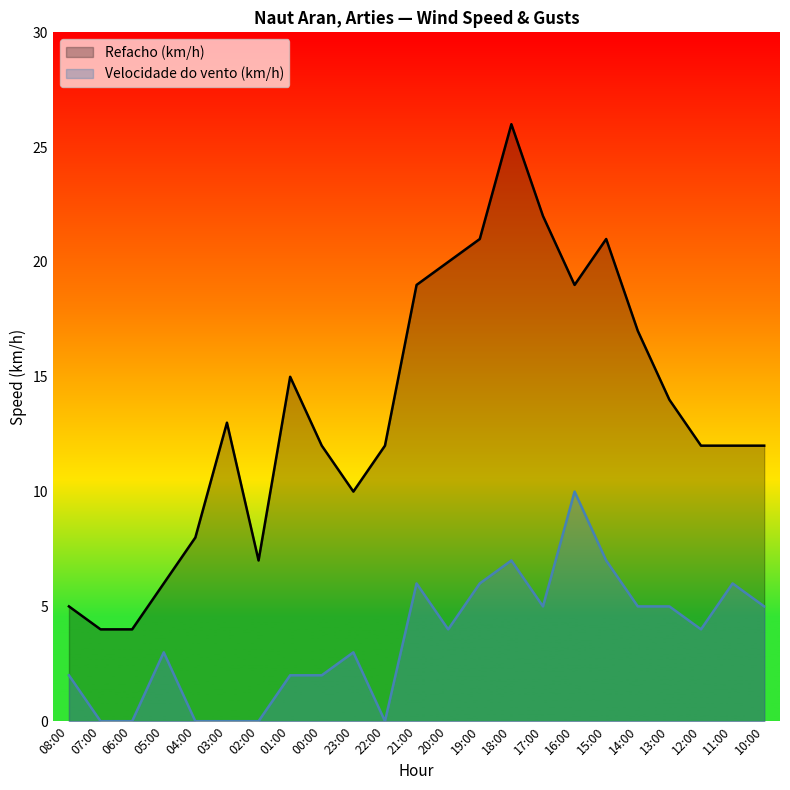

At which label does Velocidade do vento (km/h) reach its peak?

16:00